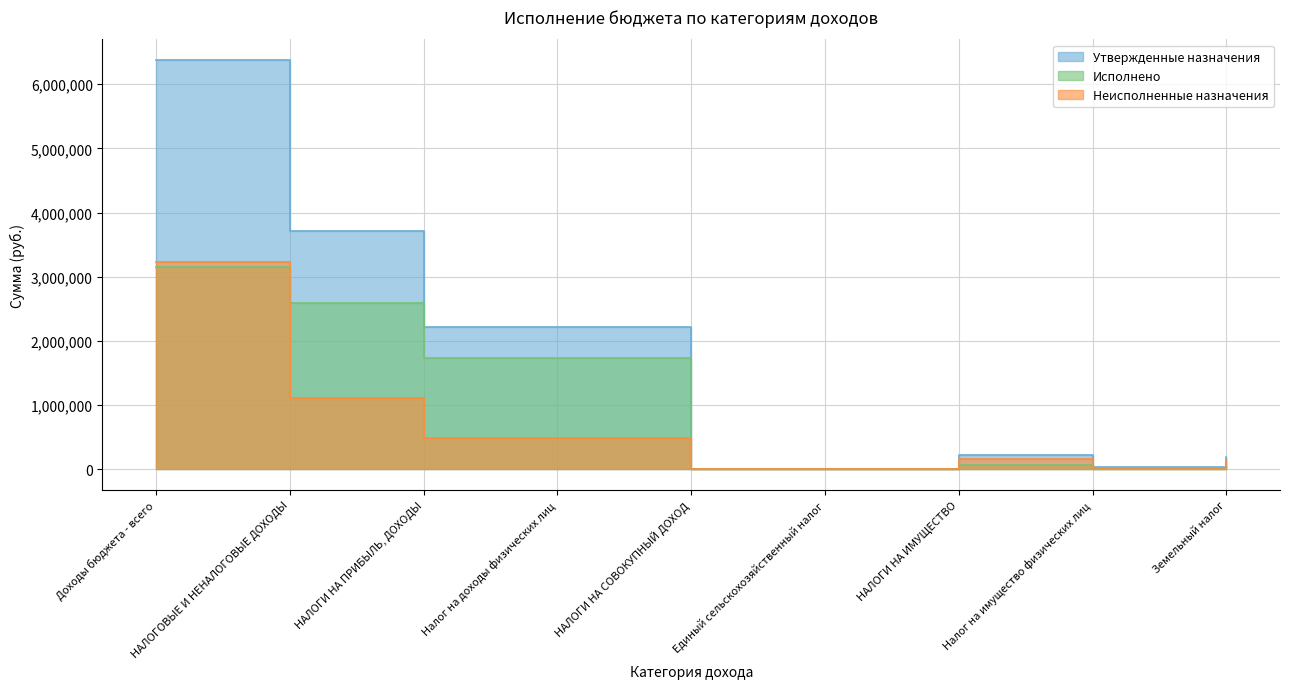

What is the maximum value for Утвержденные назначения?

6379011.8